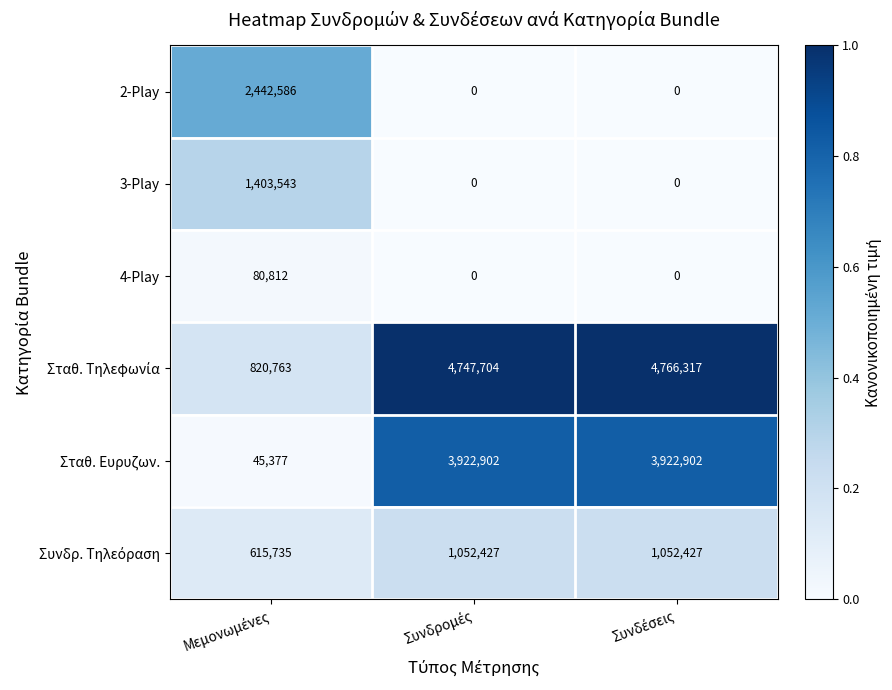

How many 4-Play values are between 0 and 80812?

3